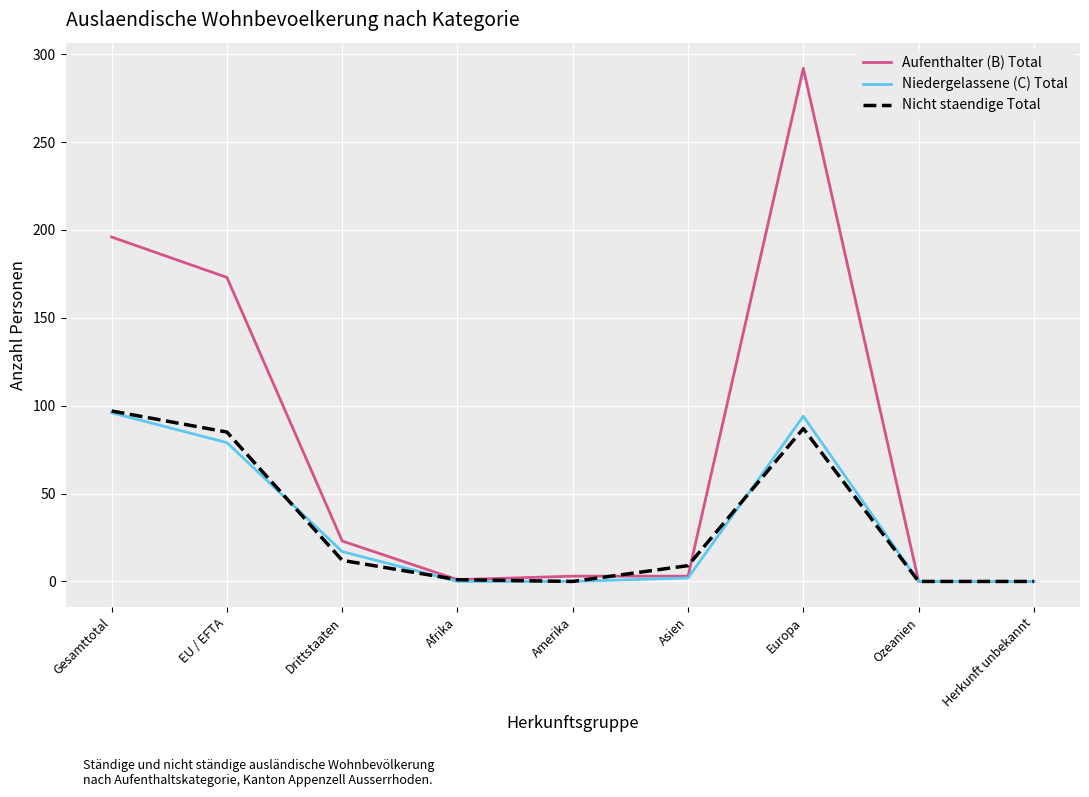

What position from the right is EU / EFTA?

8